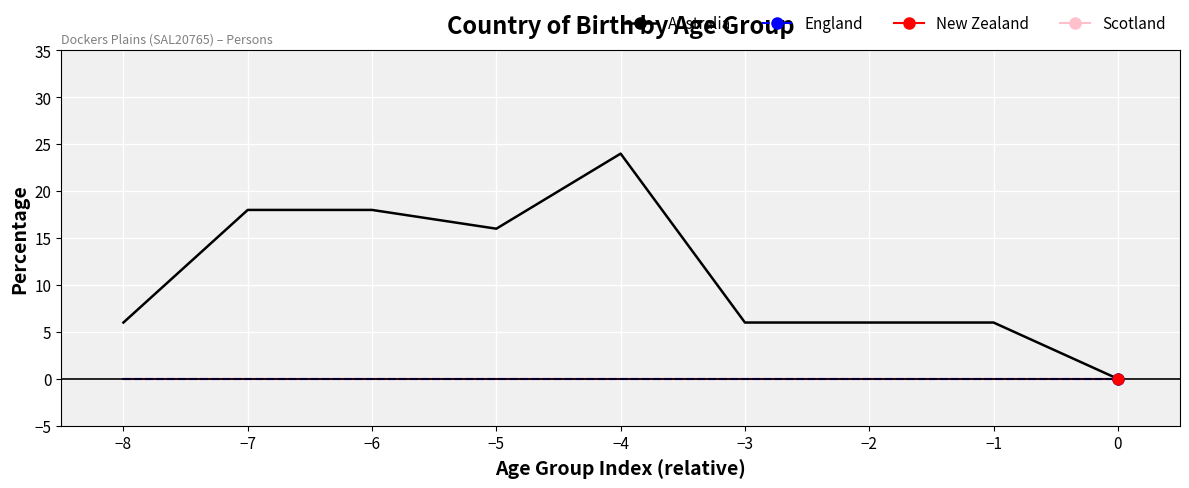

Which series has the largest total across all categories?

Australia